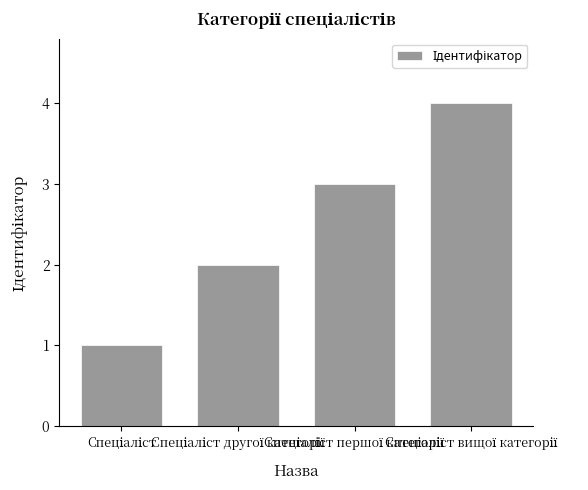

What is the sum of all values?

10